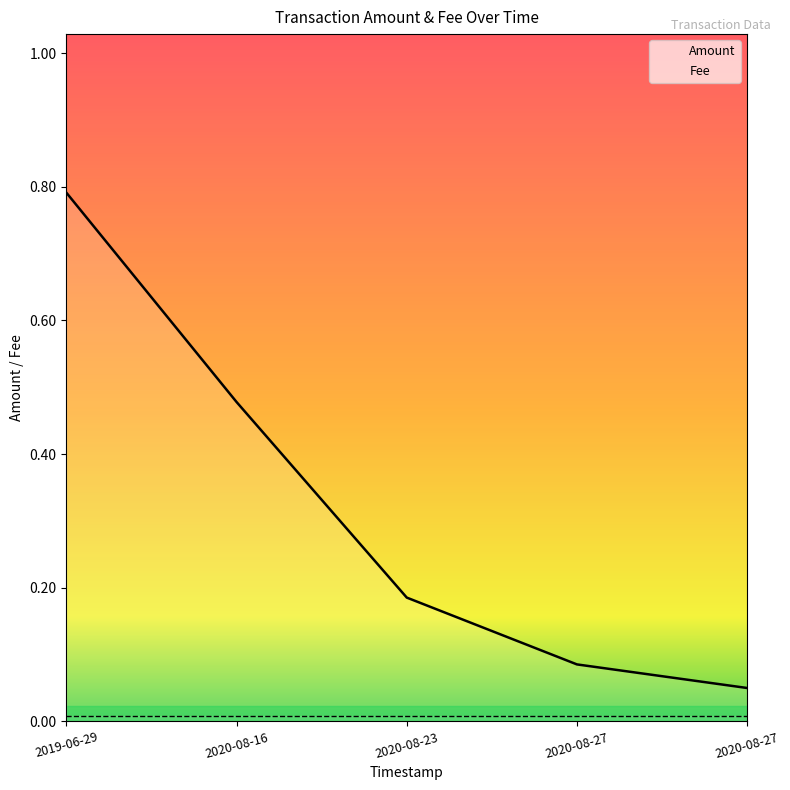

How many lines are shown in the chart?

2